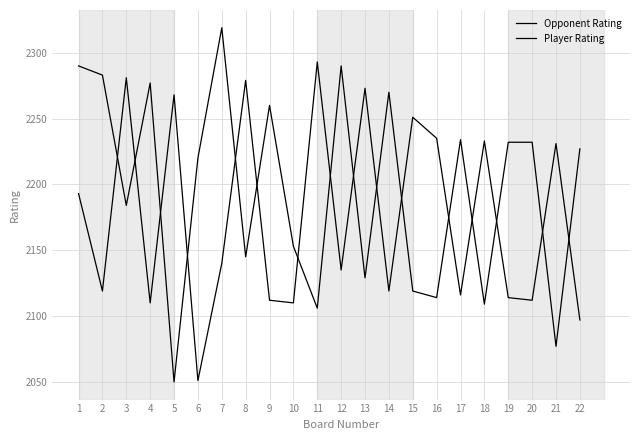

Does the chart display data point markers on the line(s)?

No